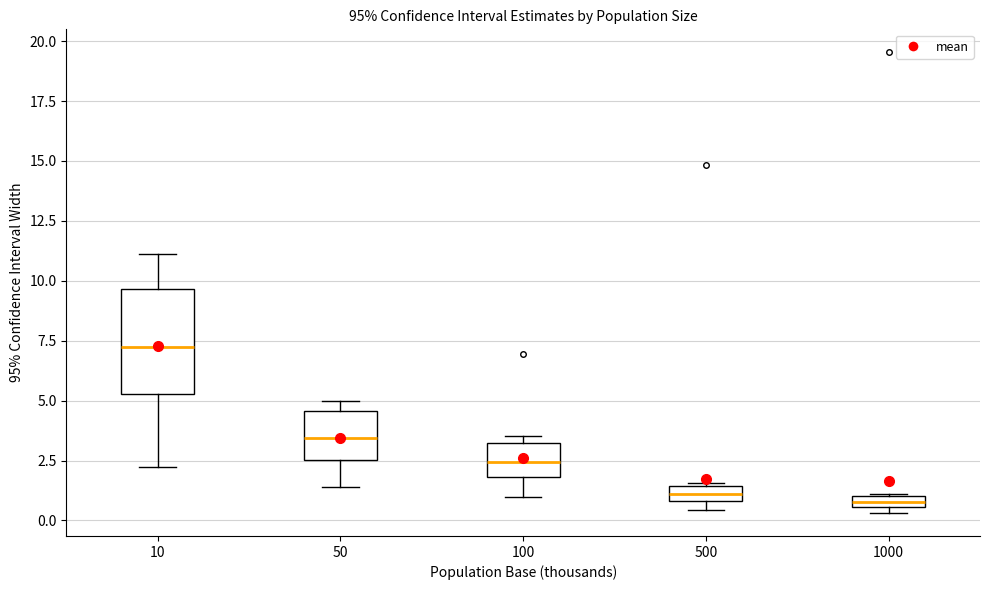

Comparing the boxes themselves (not the whiskers), which one is the tallest?

10